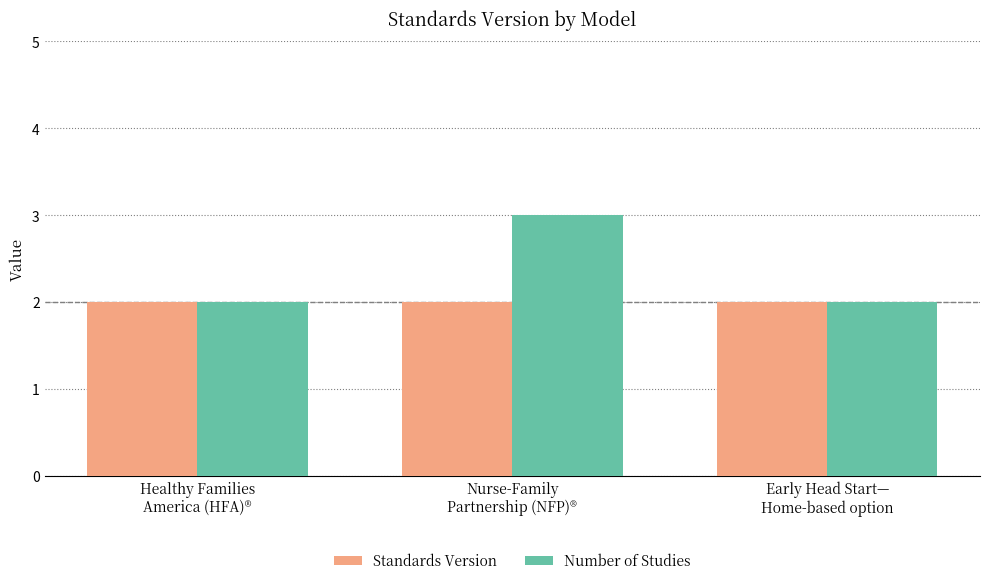

Read the Standards Version value at Nurse-Family
Partnership (NFP)®.

2